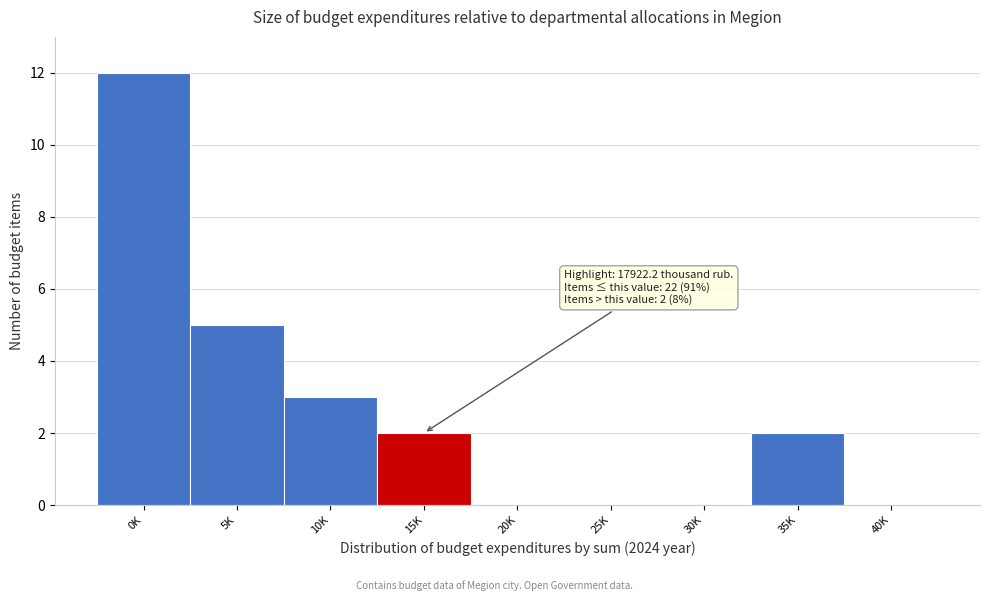

Reading left to right, list all the values displayed in this chart.

0K=12	5K=5	10K=3	15K=2	20K=0	25K=0	30K=0	35K=2	40K=0